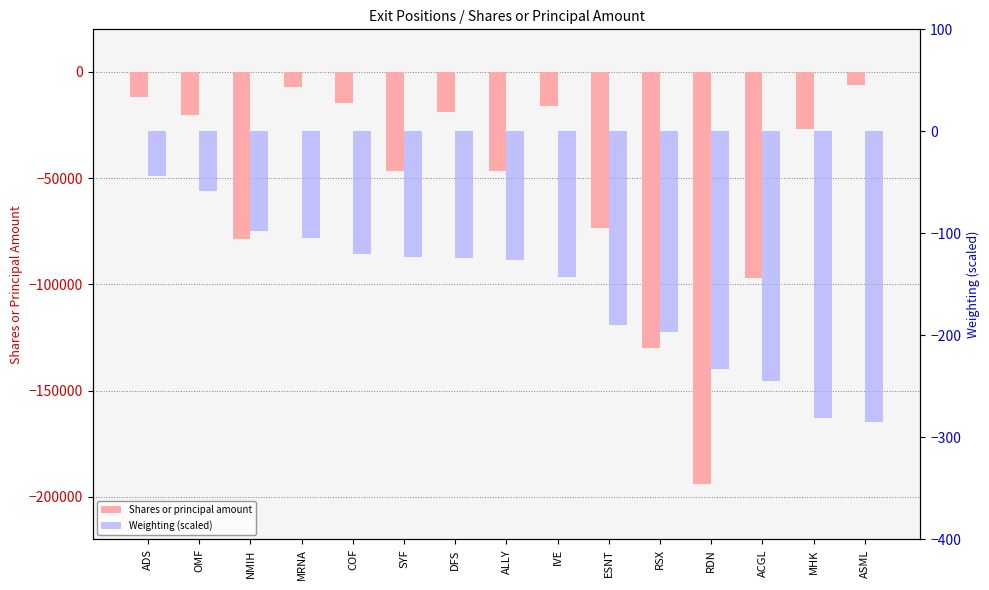

What is the value of the Weighting (scaled) bar at the 11th from the left?

-197